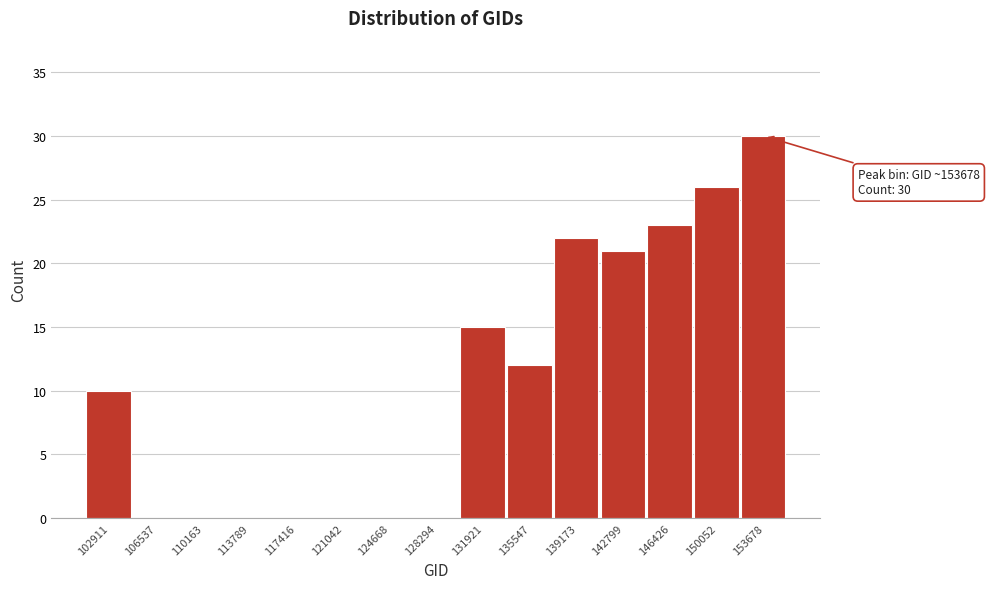

Reading left to right, list all the values displayed in this chart.

102911=10	106537=0	110163=0	113789=0	117416=0	121042=0	124668=0	128294=0	131921=15	135547=12	139173=22	142799=21	146426=23	150052=26	153678=30